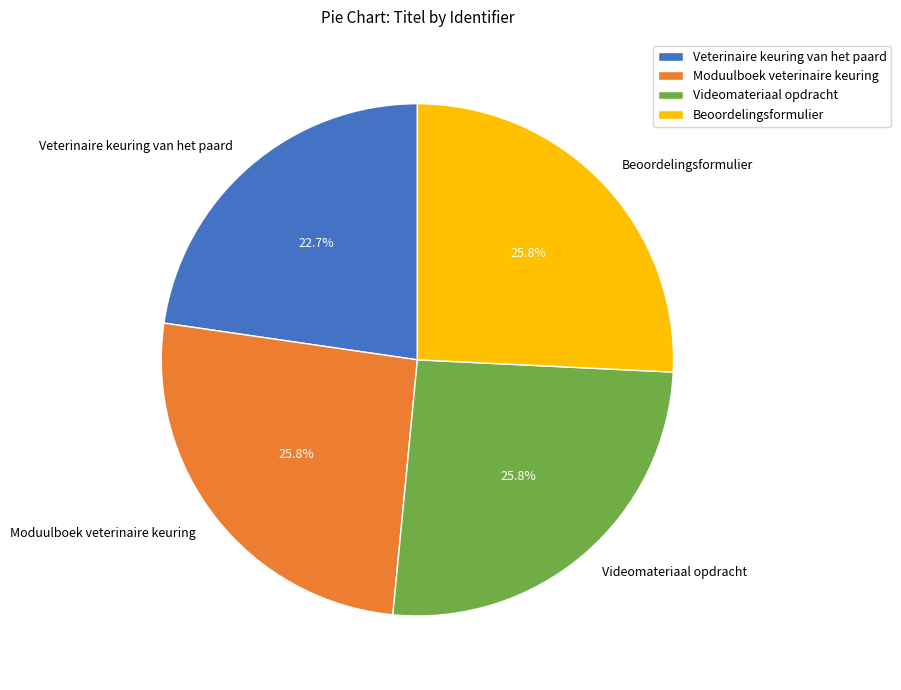

What is the ratio of the value at Moduulboek veterinaire keuring to the value at Videomateriaal opdracht?

1.0